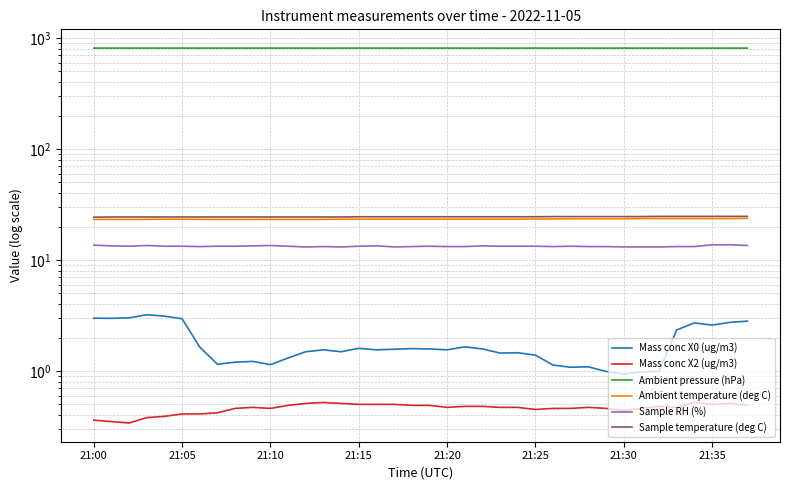

Which series has the widest spread of values?

Mass conc X0 (ug/m3)